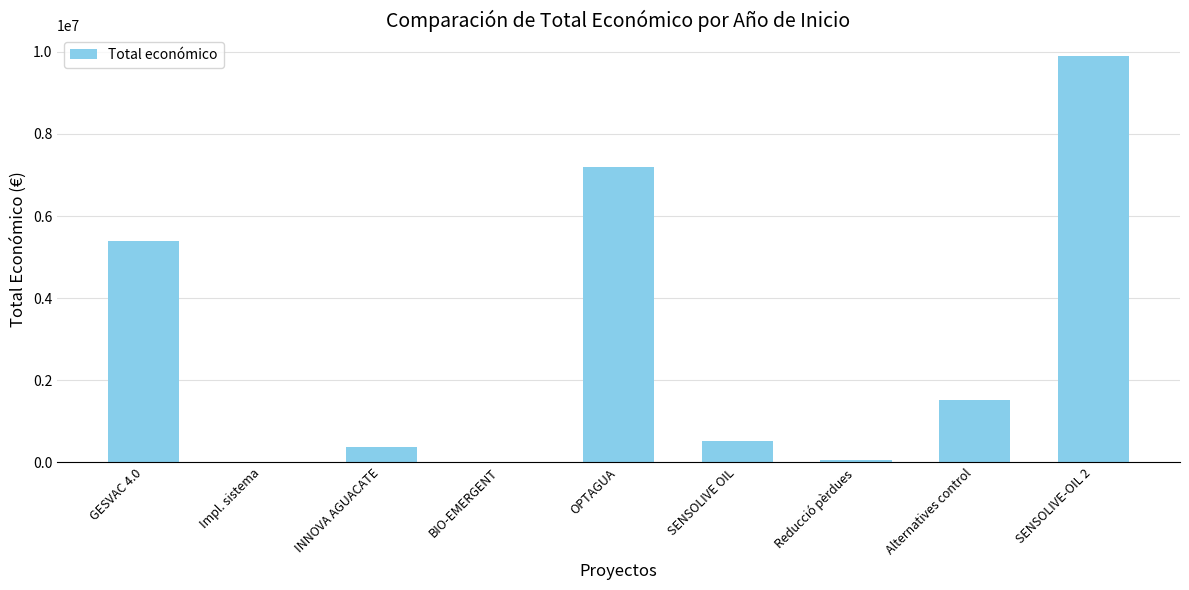

The value at SENSOLIVE OIL is 884638. True or false?

False